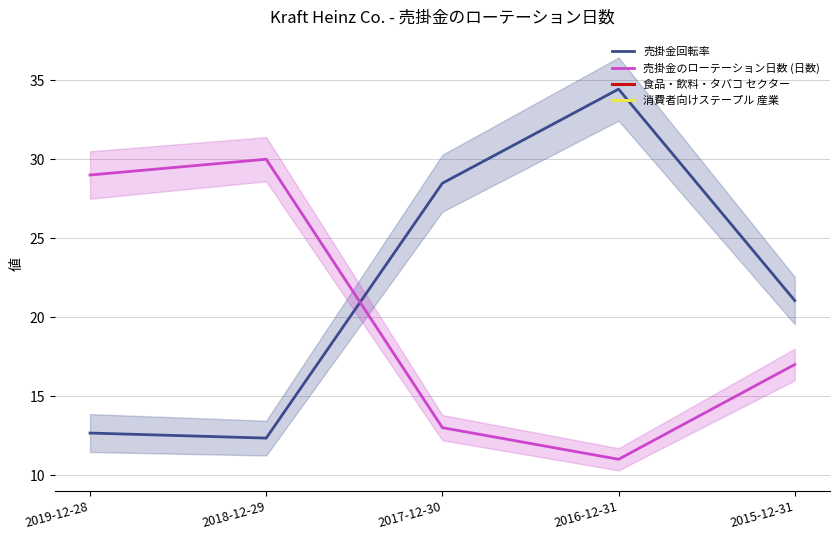

At how many categories does at least one series exceed 25?

4